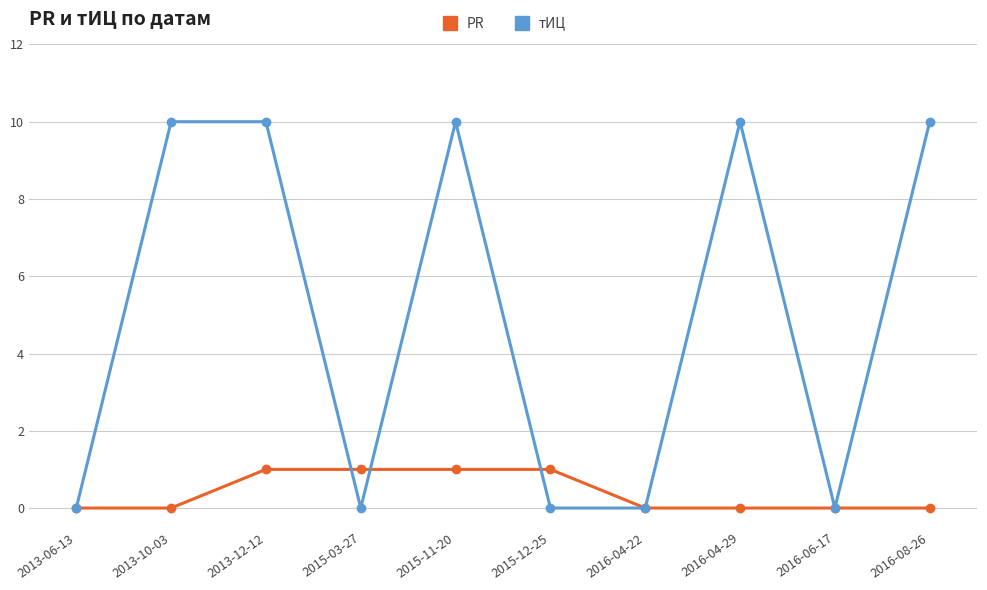

What is the difference between the second highest and second lowest values in the тИЦ series?

10